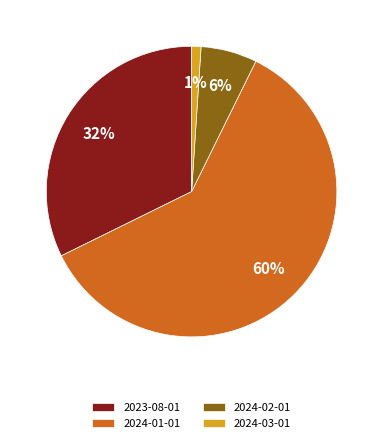

True or false: 2024-03-01 accounts for 12% of the total.

False